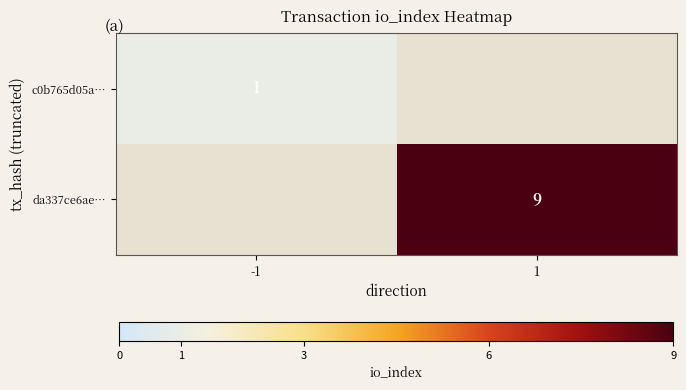

Is it true that da337ce6ae… equals 9 at 1?

True